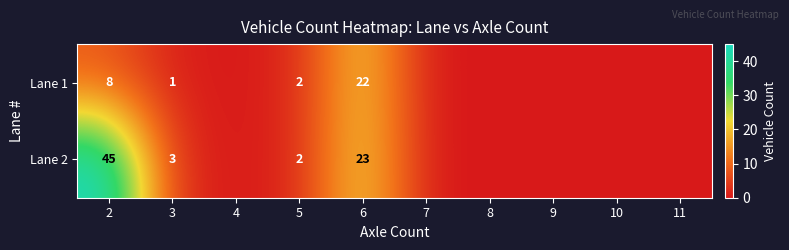

The value of Lane 1 at 6 is 14. True or false?

False